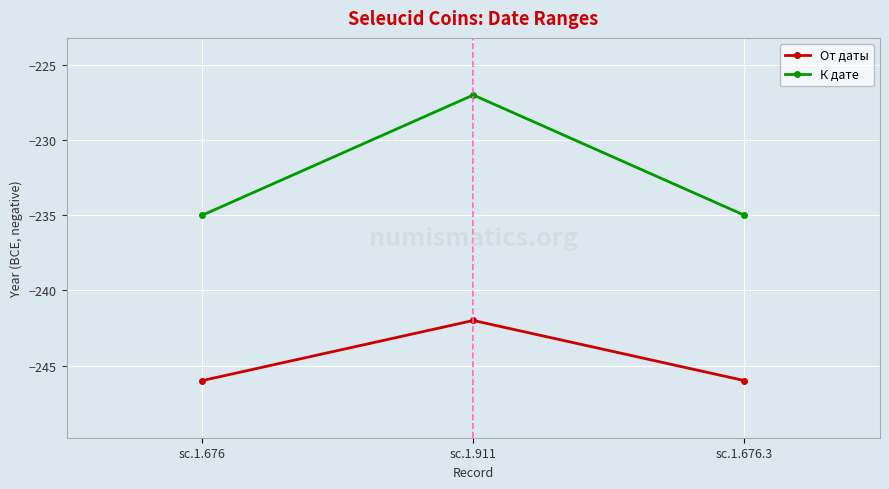

Rank the series by their maximum value, from highest to lowest.

К дате, От даты